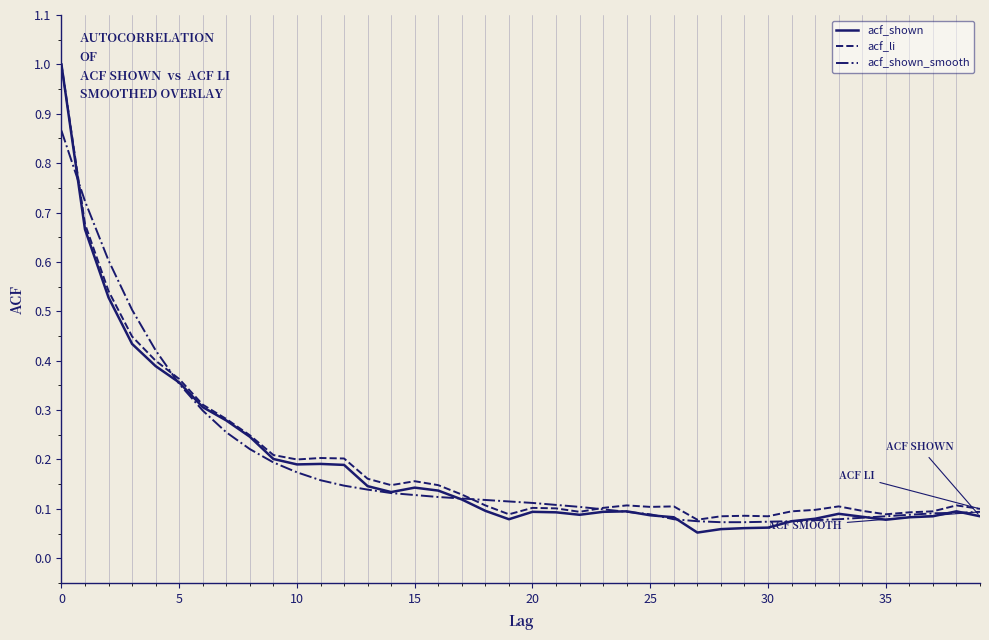

Count the number of categories in the chart.

40